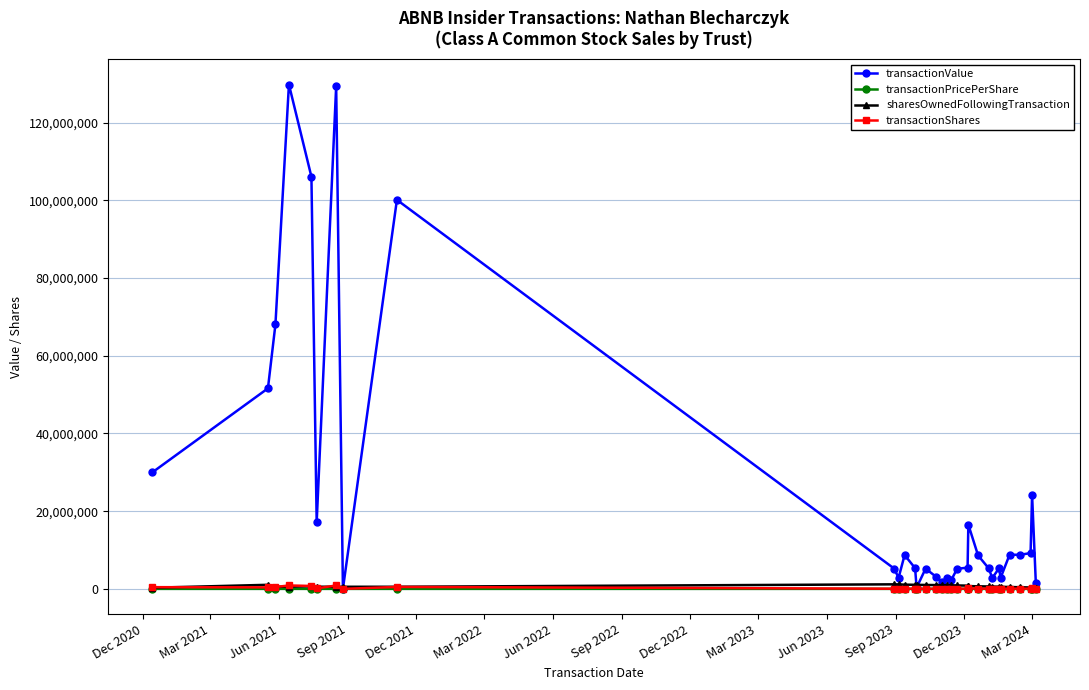

True or false: sharesOwnedFollowingTransaction has more than 1 points higher than both neighbors.

True